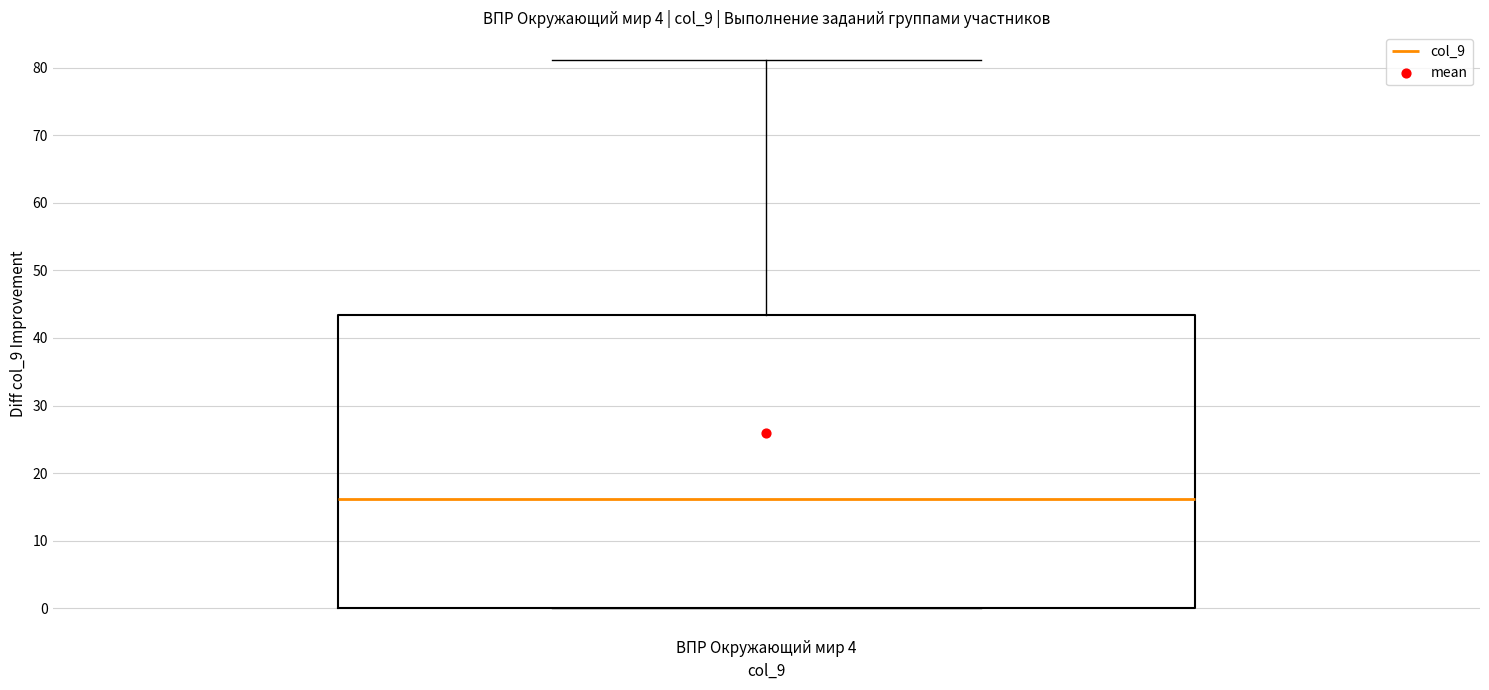

Read this box plot against the y-axis: the position of the median line, the range covered by the box, and the ends of both whiskers. The values are not printed on the chart, so give them approximately, as read against the axis.

median 16, box 0 to 43, whiskers 0 to 81